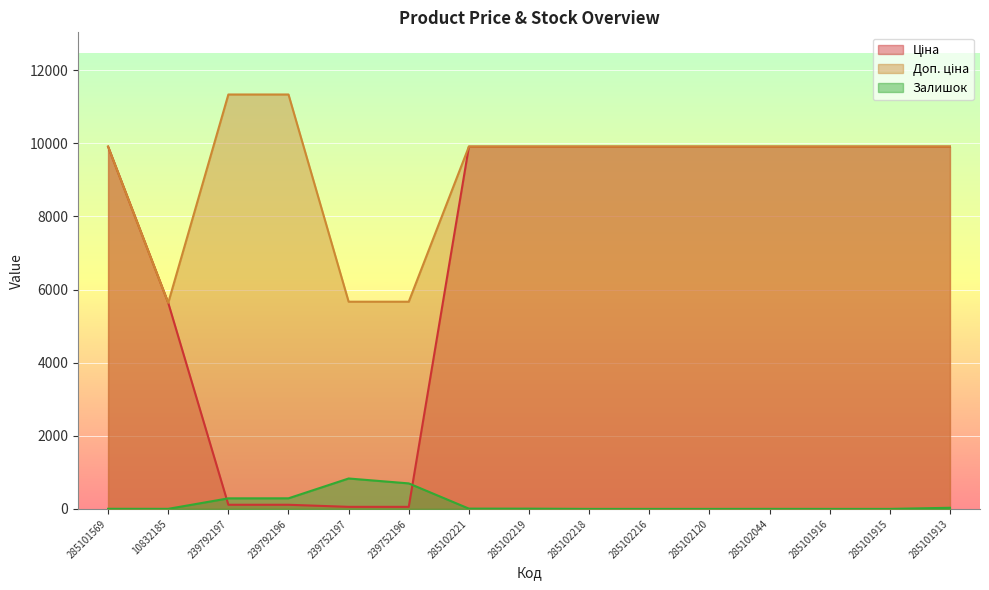

What are all the series names shown in the legend?

Ціна, Доп. ціна, Залишок